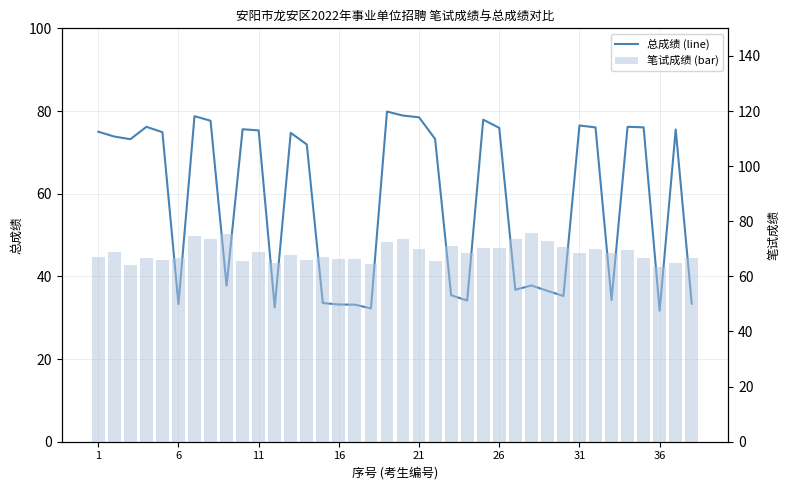

Which series has the largest range (max minus min)?

总成绩 (line)